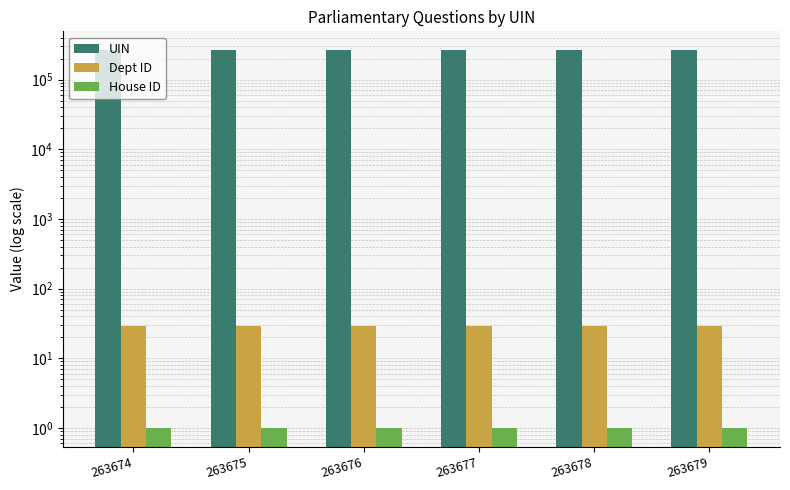

What is the maximum value for UIN?

263679